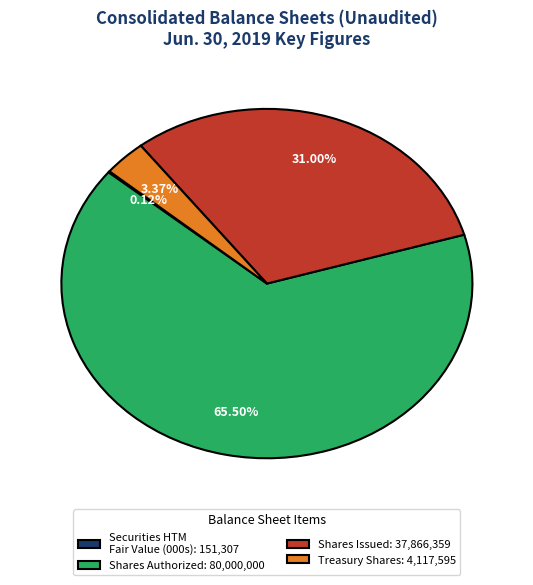

Is there any slice that represents more than half of the pie?

Yes